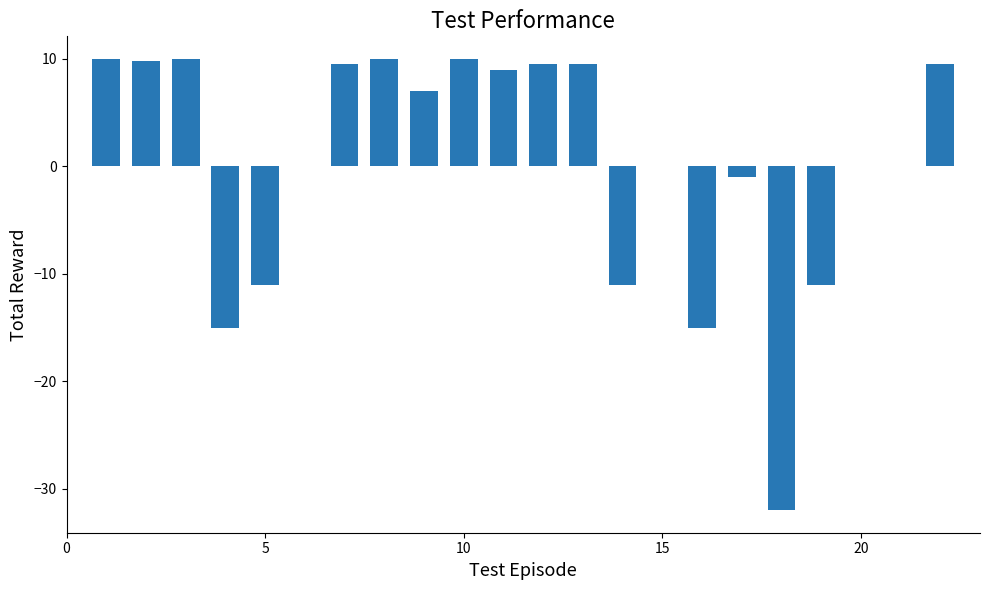

What is the greatest value displayed?

10.0